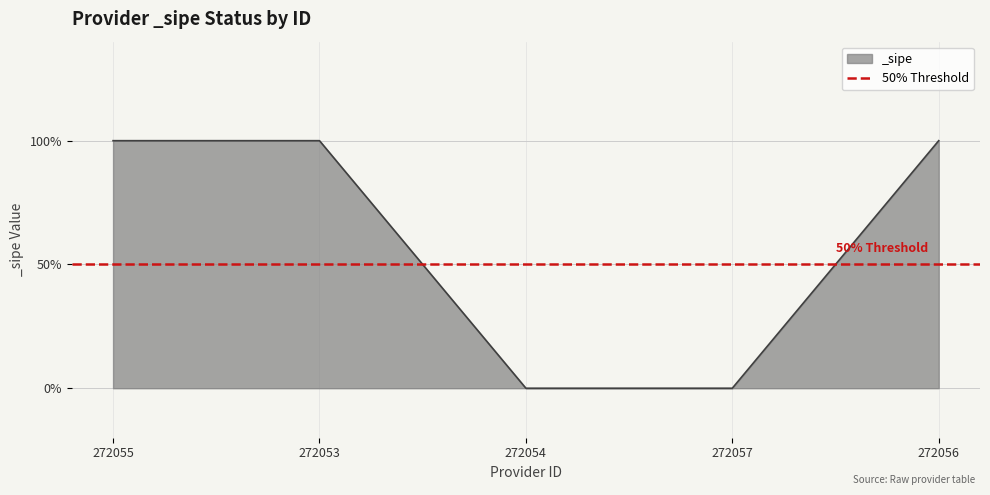

What is the label of the 2nd point from the right?

272057